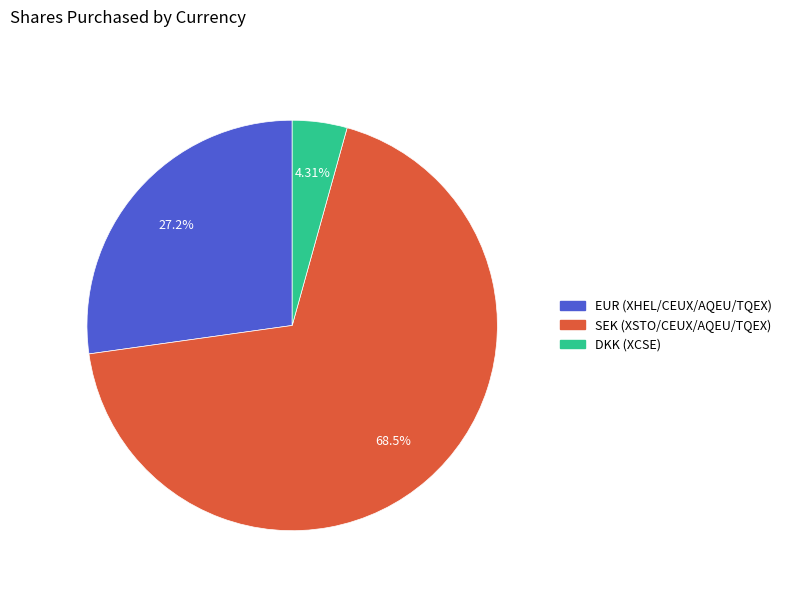

How many slices are in this pie chart?

3